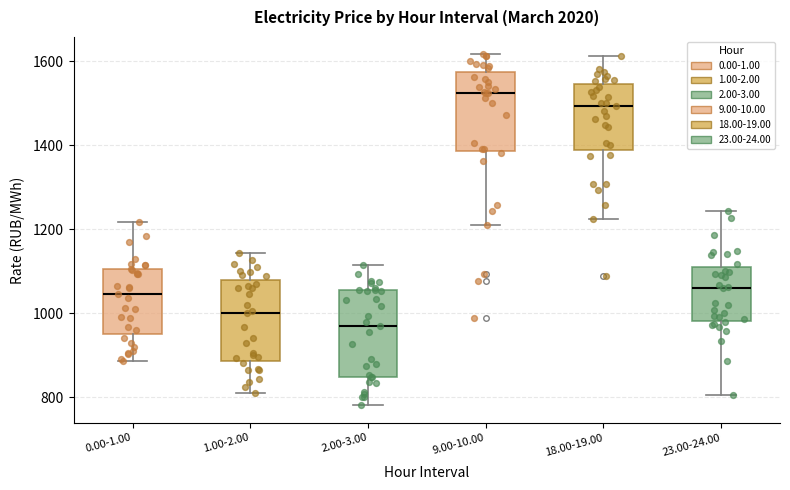

Where is the upper edge of the box for 0.00-1.00 on the y-axis? The values are not printed on the chart, so give them approximately, as read against the axis.

1100